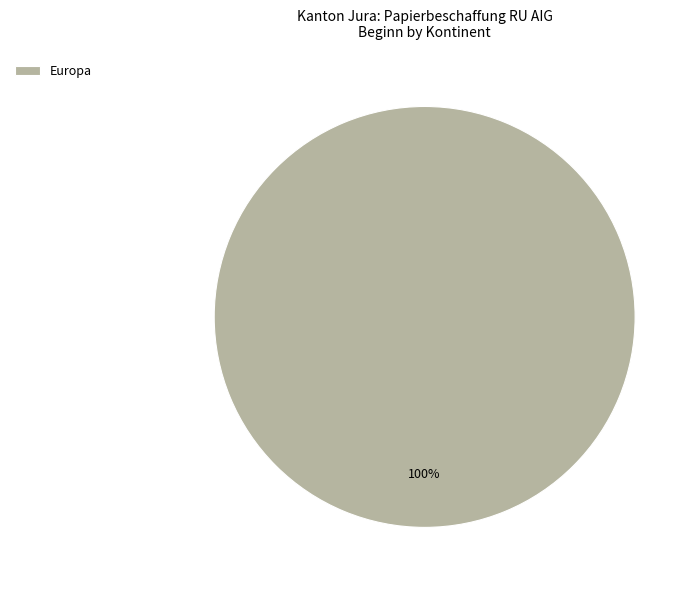

Is there a majority slice in this chart?

Yes